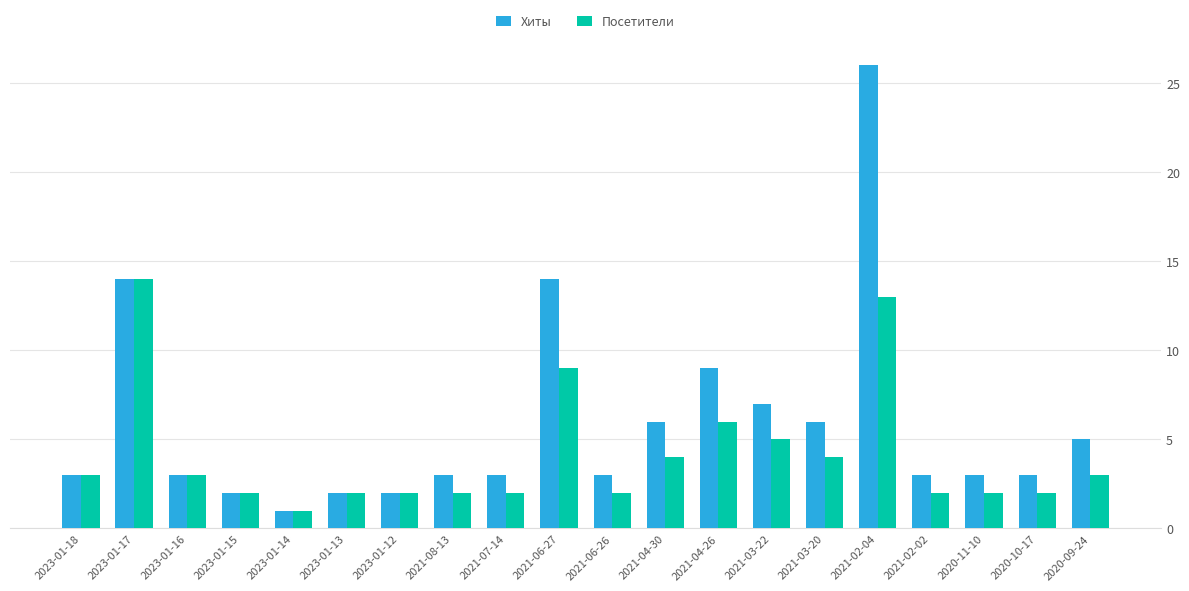

How many distinct data groups are displayed?

2